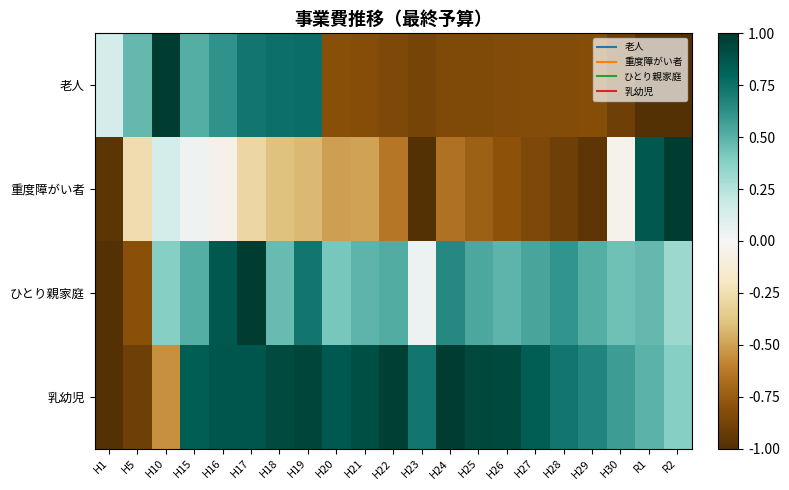

Reading right to left, what are all the values shown in this chart?

老人: R2=-1.0	R1=-1.0	H30=-0.9	H29=-0.8	H28=-0.8	H27=-0.8	H26=-0.8	H25=-0.8	H24=-0.8	H23=-0.9	H22=-0.8	H21=-0.8	H20=-0.8	H19=0.8	H18=0.8	H17=0.7	H16=0.6	H15=0.5	H10=1.0	H5=0.5	H1=0.1
重度障がい者: R2=1.0	R1=0.9	H30=-0.0	H29=-1.0	H28=-0.9	H27=-0.8	H26=-0.8	H25=-0.7	H24=-0.7	H23=-1.0	H22=-0.6	H21=-0.5	H20=-0.5	H19=-0.4	H18=-0.4	H17=-0.3	H16=-0.1	H15=0.0	H10=0.1	H5=-0.3	H1=-1.0
ひとり親家庭: R2=0.3	R1=0.5	H30=0.4	H29=0.5	H28=0.6	H27=0.5	H26=0.5	H25=0.5	H24=0.6	H23=0.0	H22=0.5	H21=0.5	H20=0.4	H19=0.7	H18=0.5	H17=1.0	H16=0.9	H15=0.5	H10=0.4	H5=-0.8	H1=-1.0
乳幼児: R2=0.4	R1=0.5	H30=0.6	H29=0.7	H28=0.7	H27=0.8	H26=0.9	H25=0.9	H24=1.0	H23=0.7	H22=1.0	H21=0.9	H20=0.9	H19=0.9	H18=0.9	H17=0.9	H16=0.9	H15=0.8	H10=-0.6	H5=-0.9	H1=-1.0